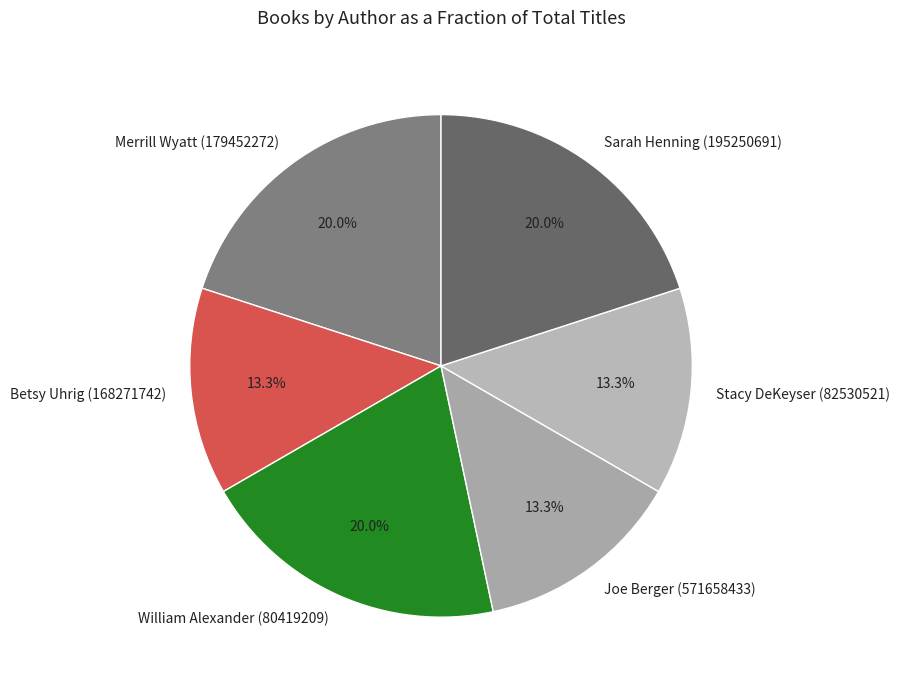

To the nearest percent, what portion does William Alexander (80419209) represent?

20%